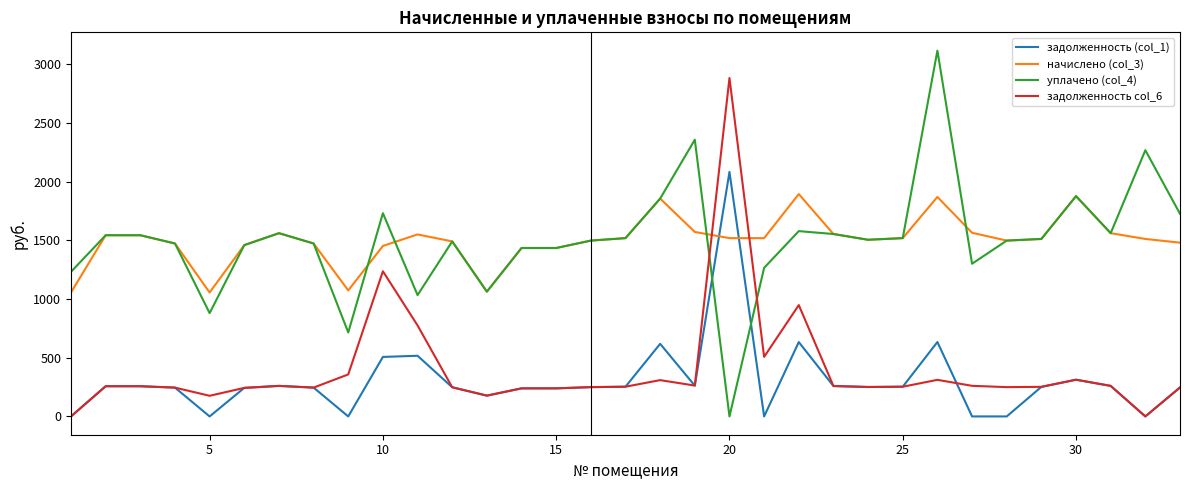

List the series in order of their peak value, highest first.

уплачено (col_4), задолженность col_6, задолженность (col_1), начислено (col_3)